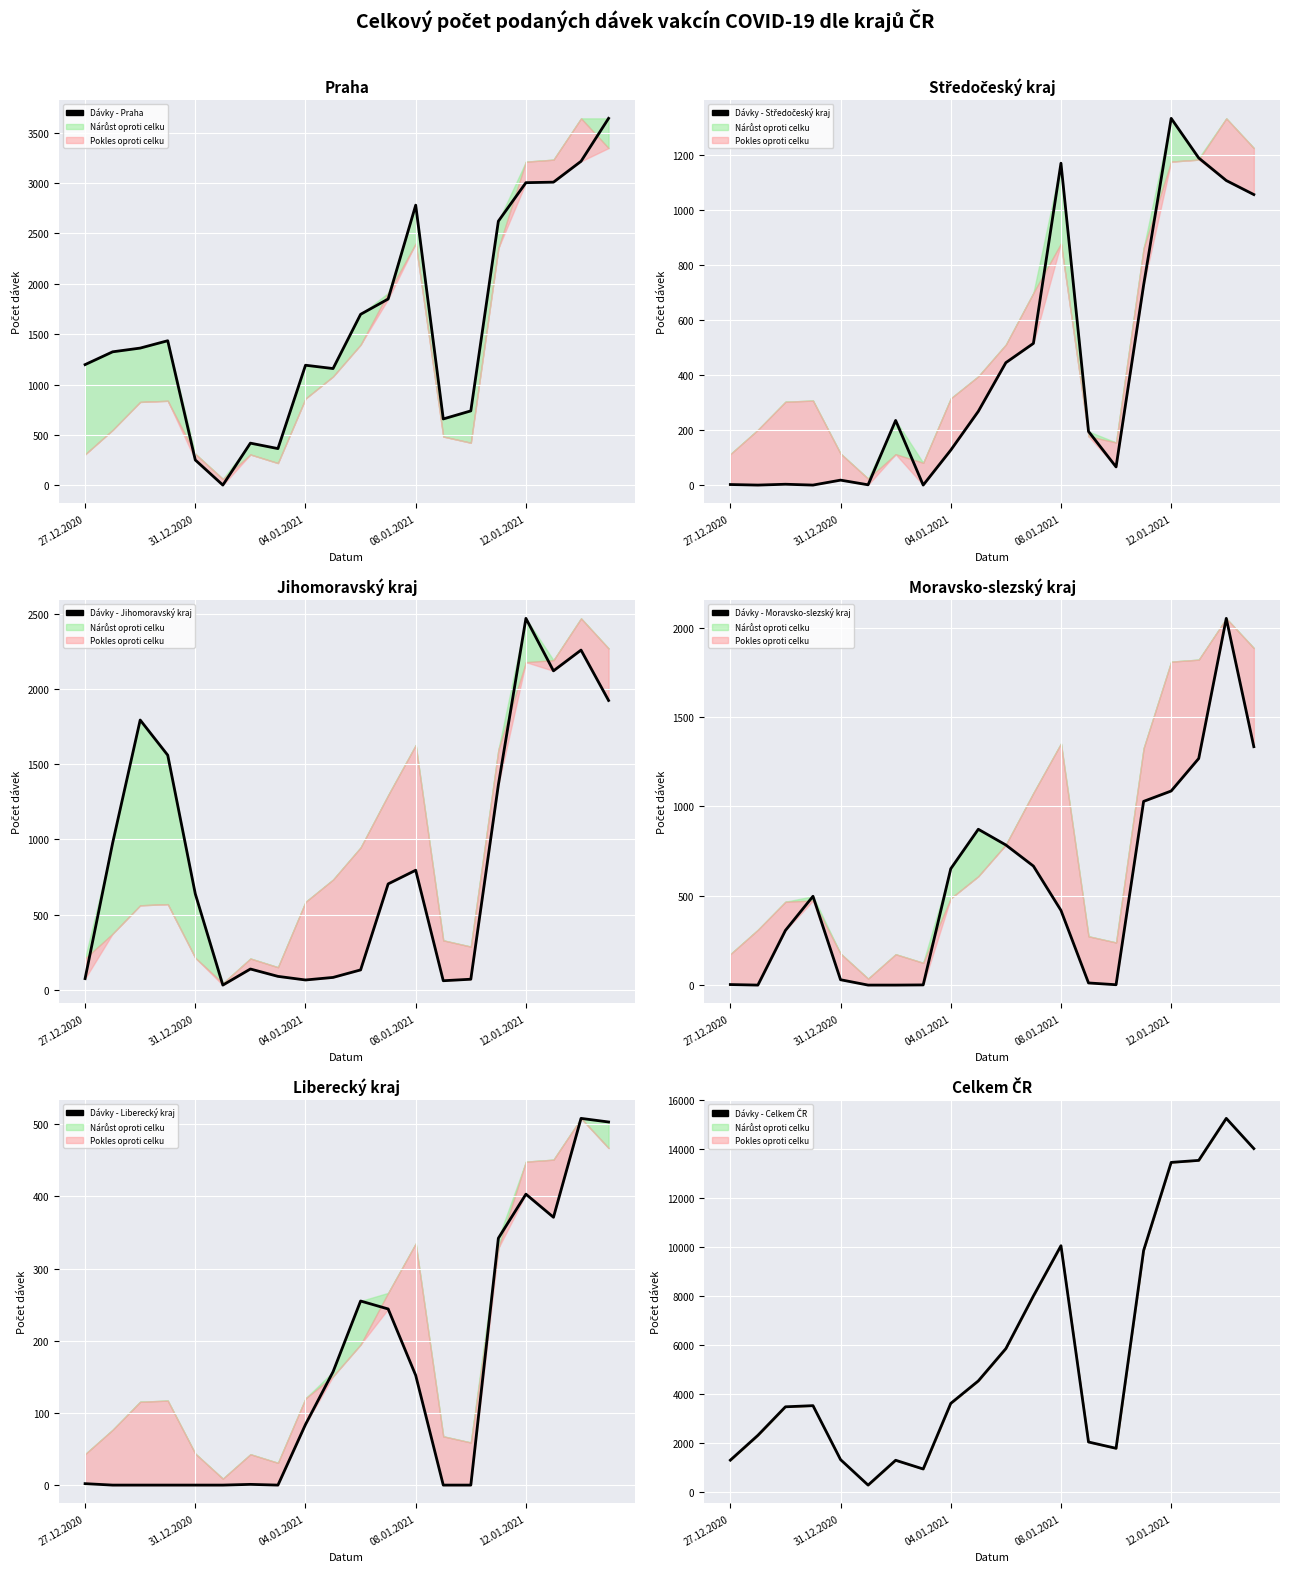

How many values in the Středočeský kraj series are below 235?

10